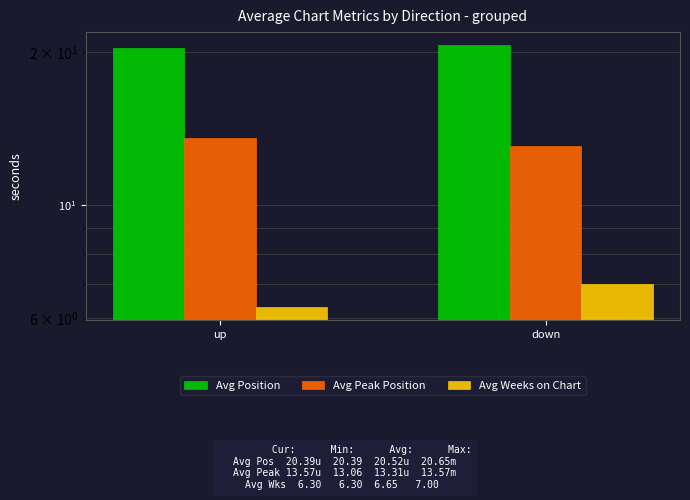

At up, list the series in order from largest to smallest.

Avg Position, Avg Peak Position, Avg Weeks on Chart